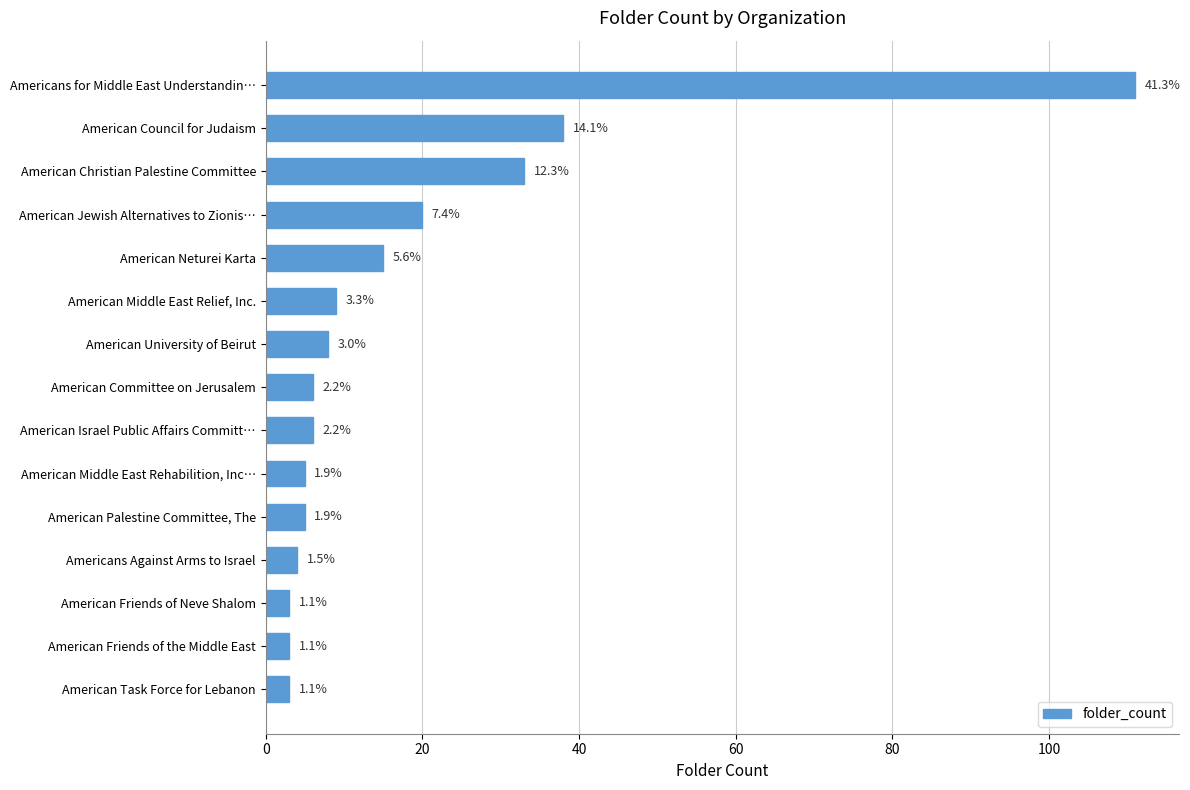

What is the maximum value shown in the chart?

111